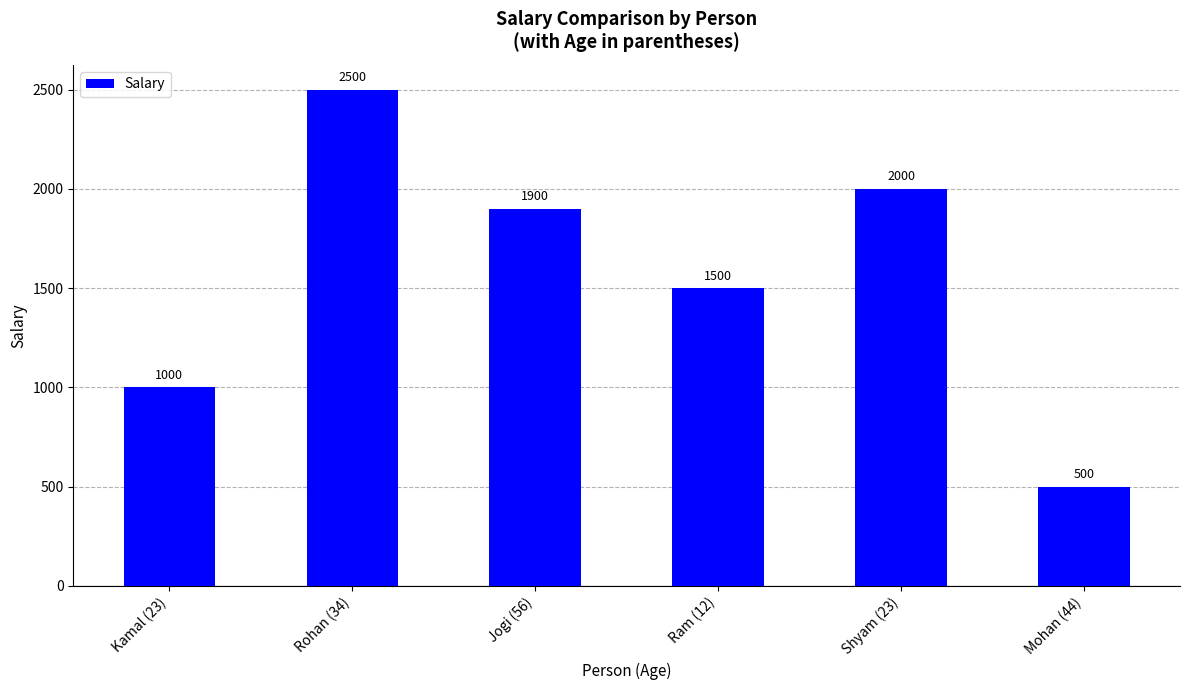

What is the sum of all values?

9400